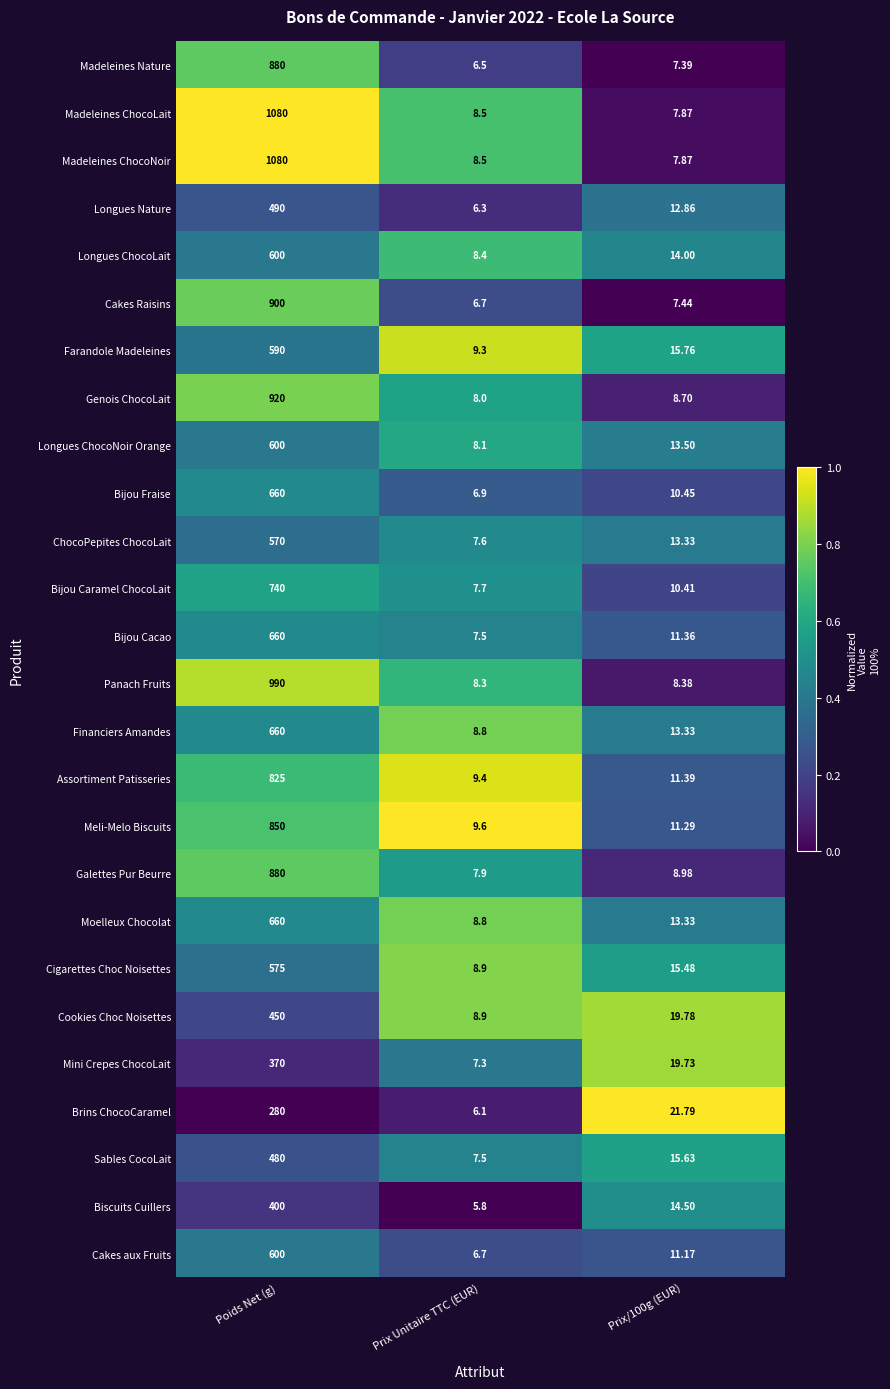

Between Prix Unitaire TTC (EUR) and Prix/100g (EUR), which series saw the biggest shift?

Brins ChocoCaramel